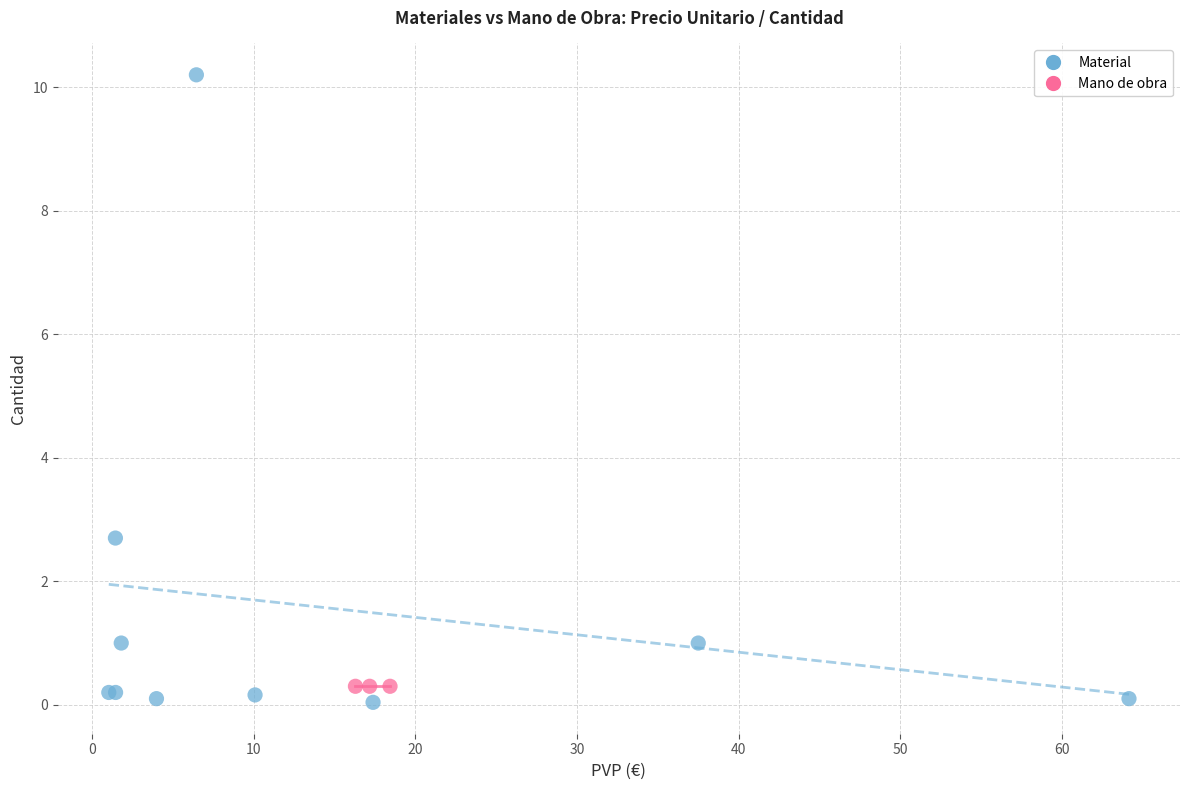

Which series reaches the maximum Y coordinate?

Material